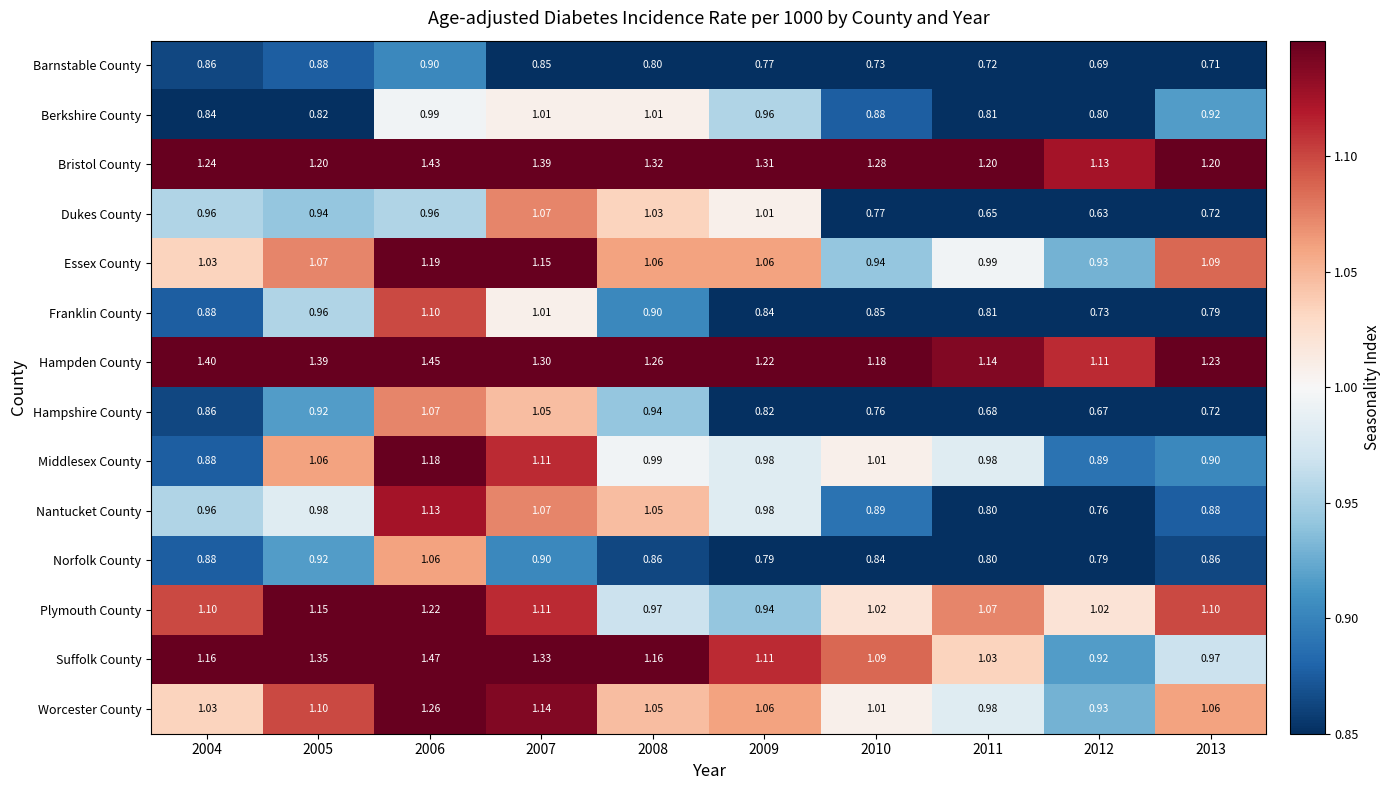

Which series changed the most between 2009 and 2013?

Dukes County